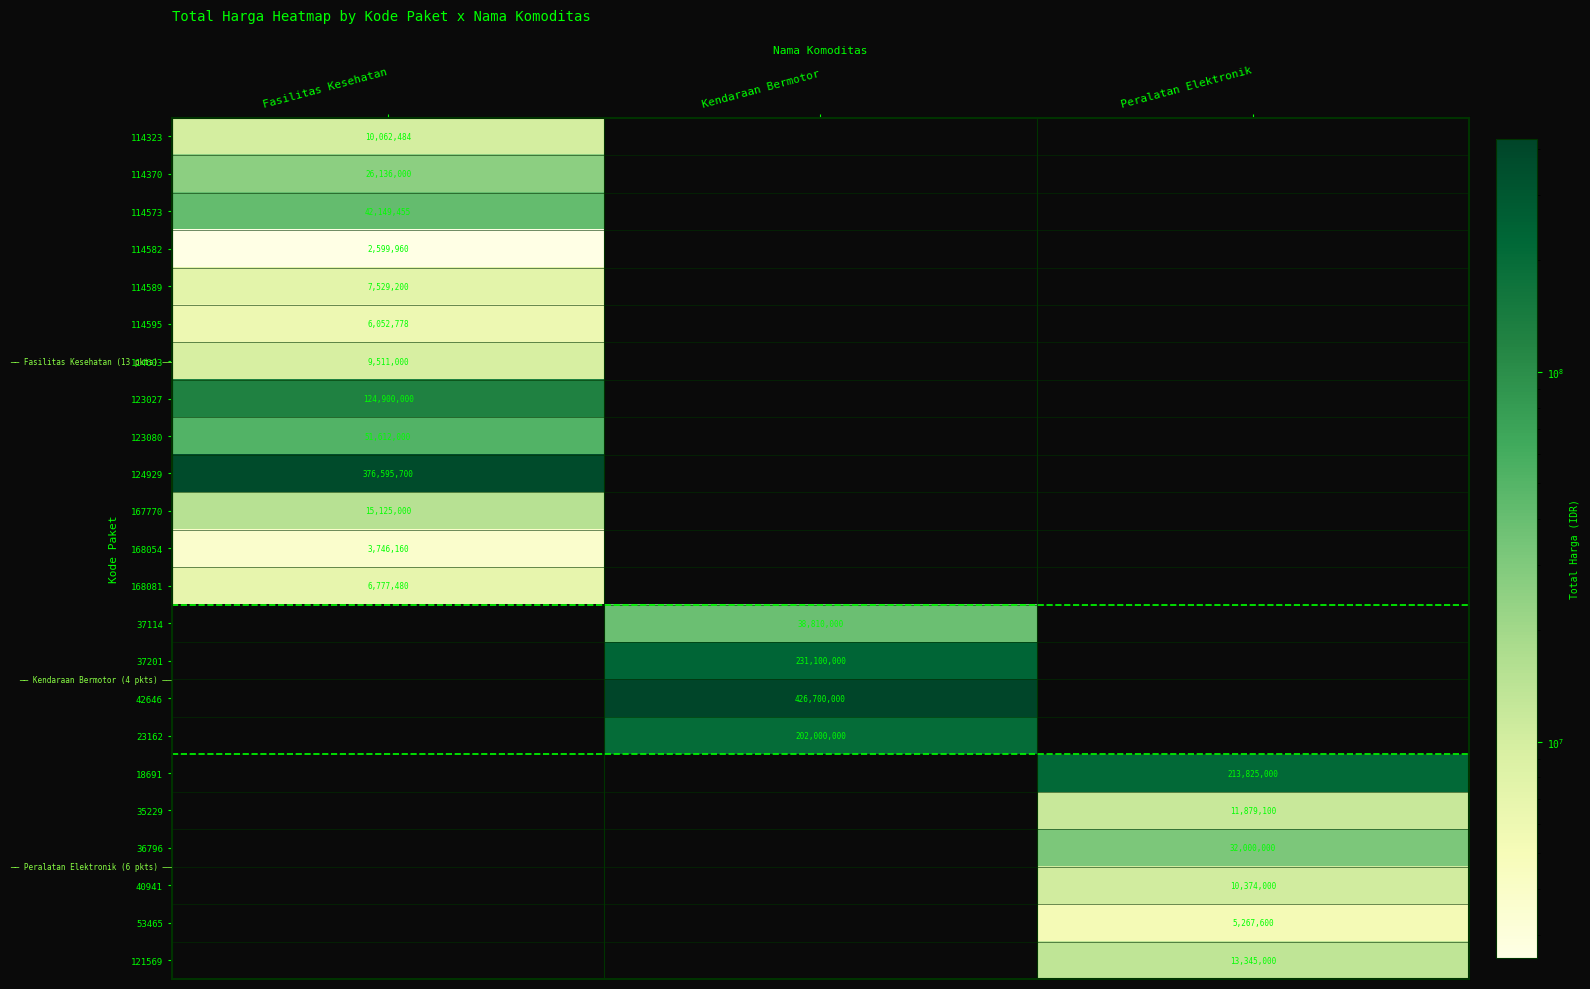

Is it true that 124929 equals 616074321 at Fasilitas Kesehatan?

False